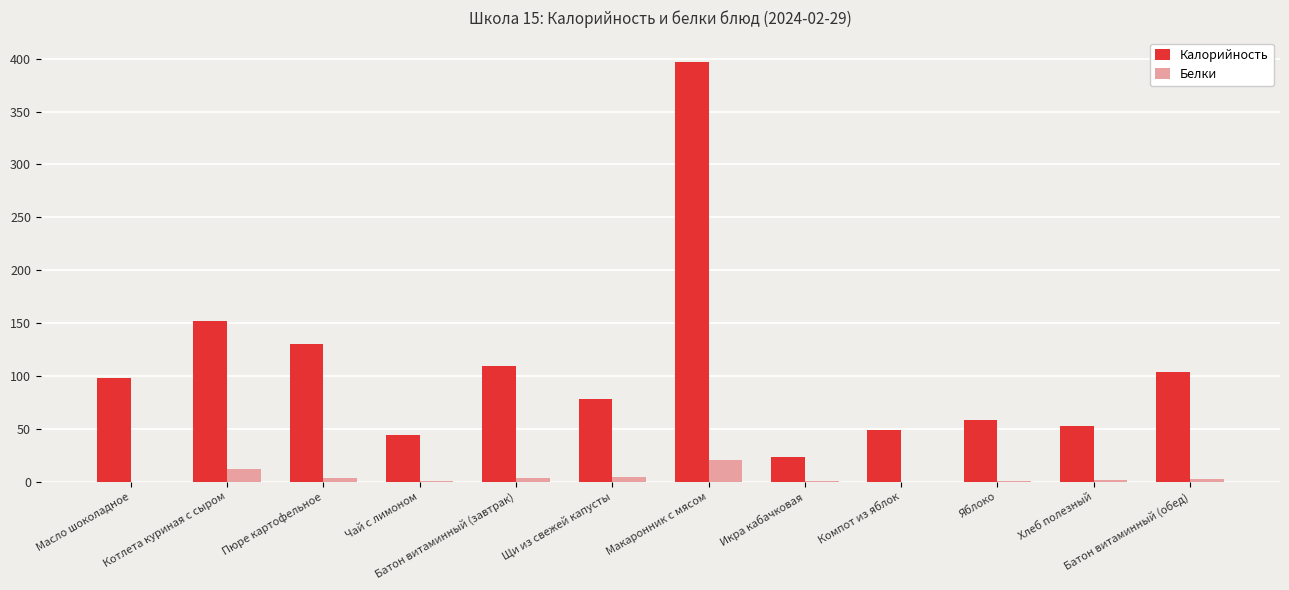

Which series has the largest range (max minus min)?

Калорийность